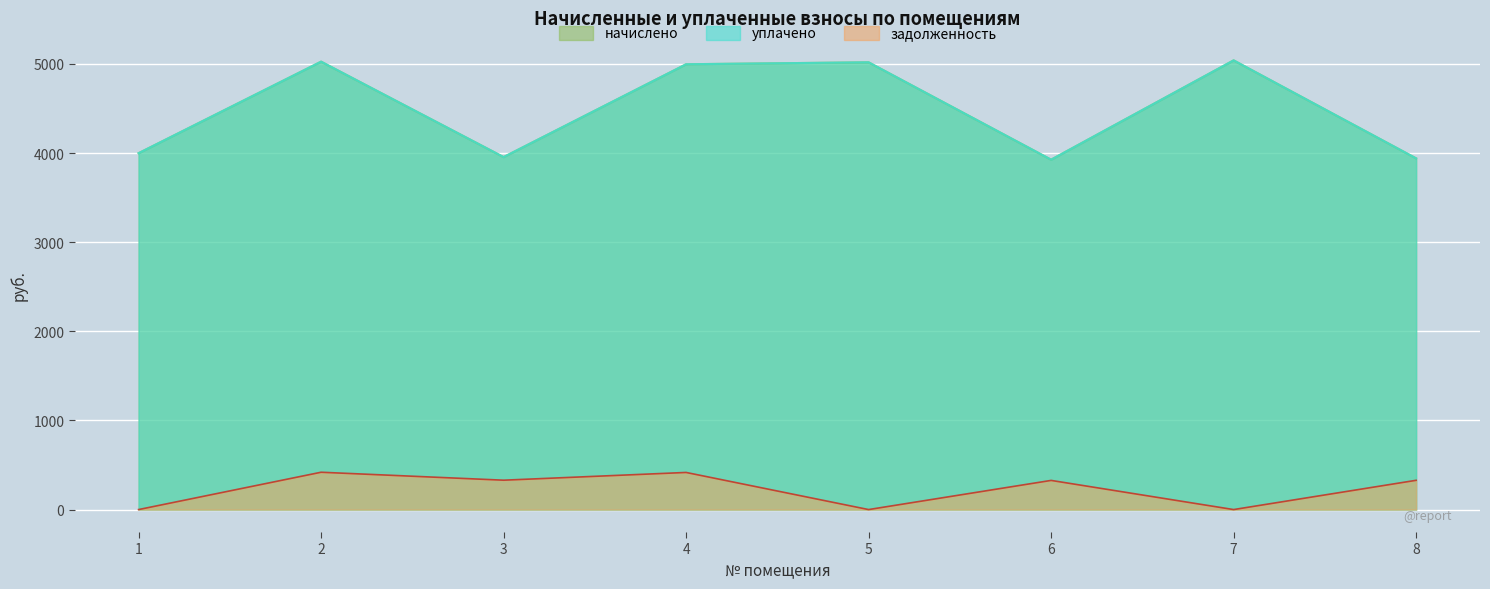

Is the value of задолженность at 7 greater than the value of начислено at 6?

No